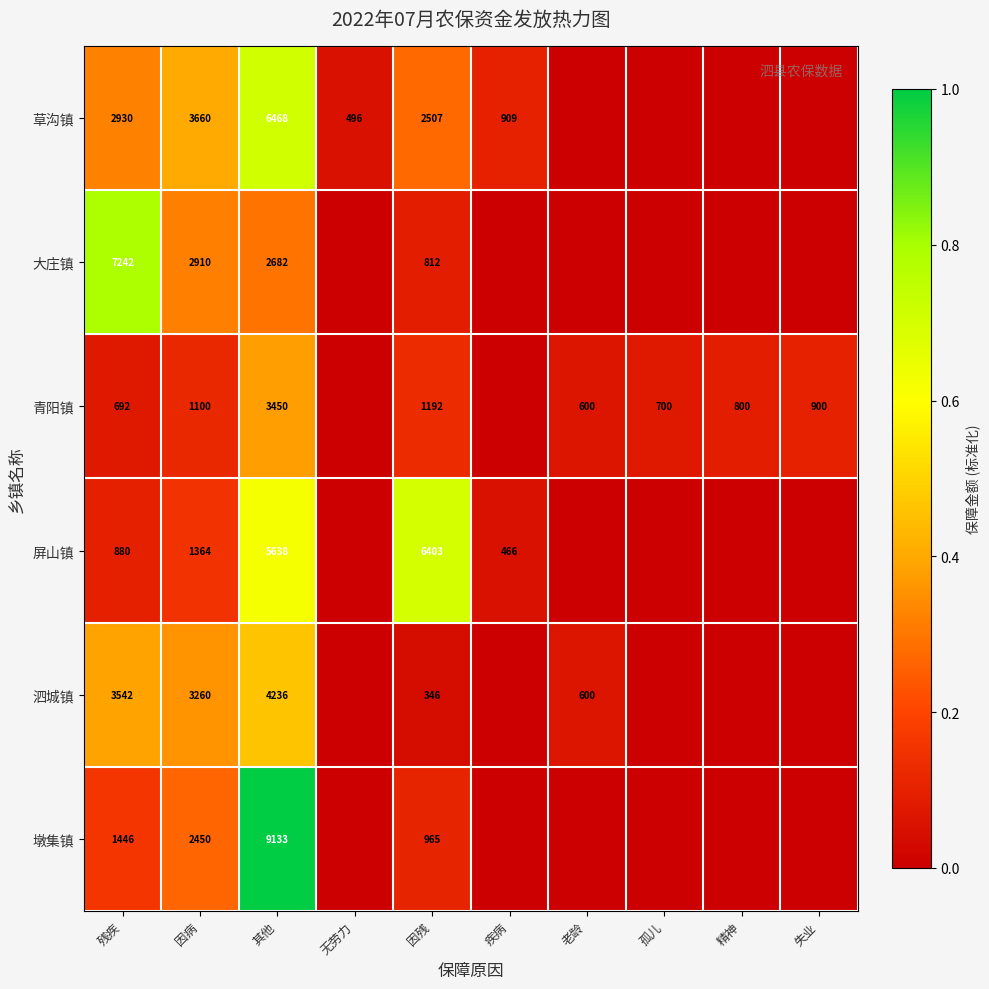

The 大庄镇 series shows 3568 at 其他. True or false?

False